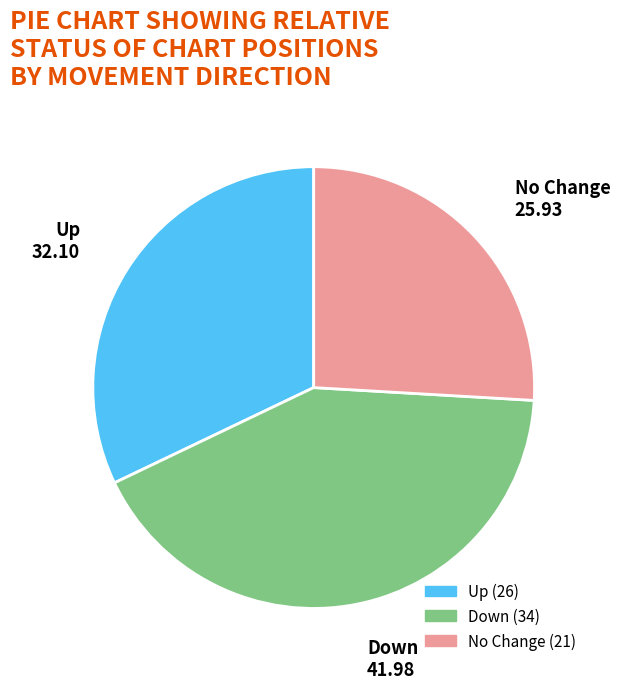

Is there a majority slice in this chart?

No